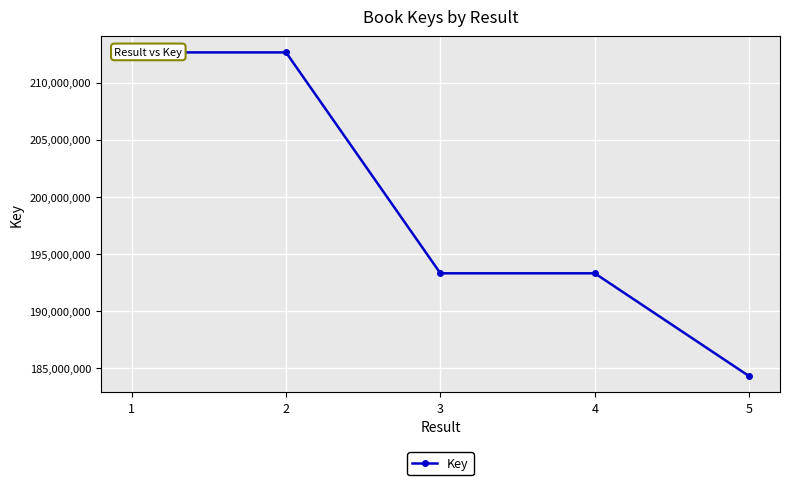

At which category does the data reach its first local peak?

2